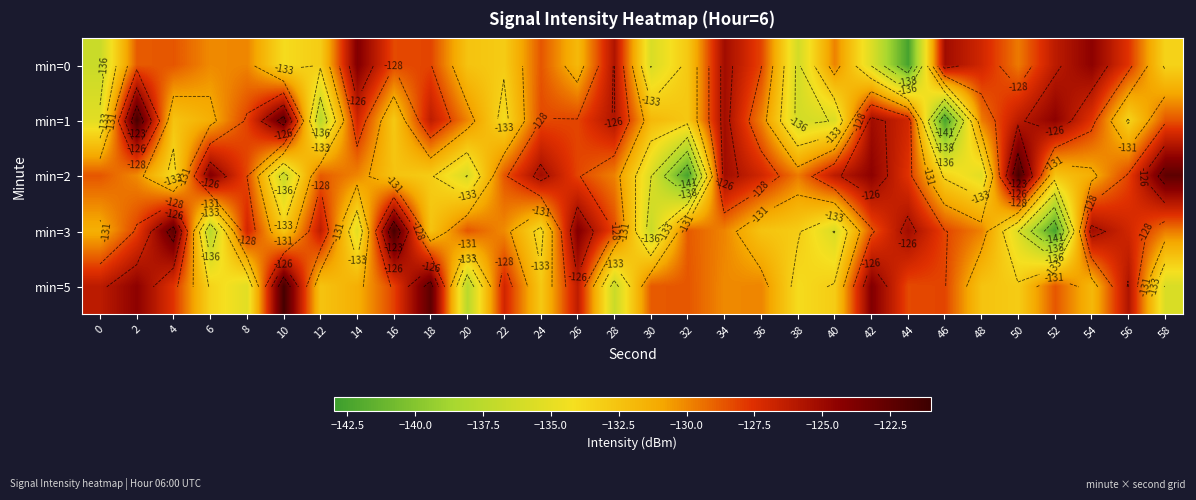

Rank the categories by min=0 value from lowest to highest.

44, 0, 38, 30, 42, 10, 58, 12, 22, 32, 20, 26, 6, 8, 40, 50, 2, 24, 4, 16, 36, 18, 56, 48, 52, 28, 34, 46, 54, 14